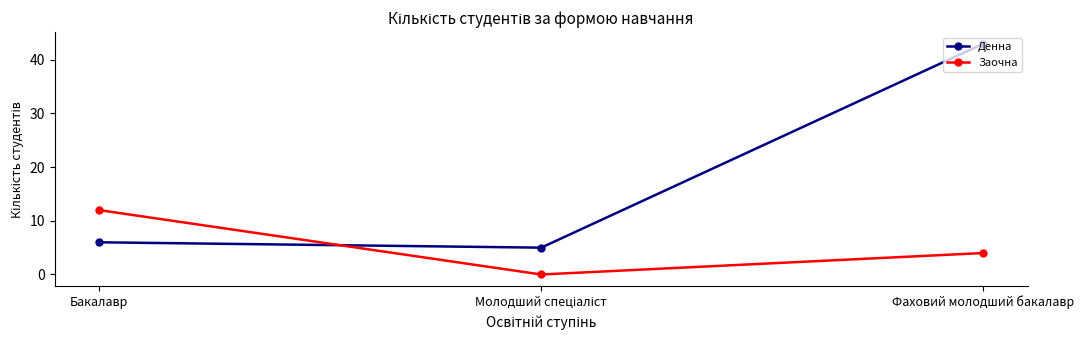

What is the difference between the maximum and second lowest values in the Денна series?

37